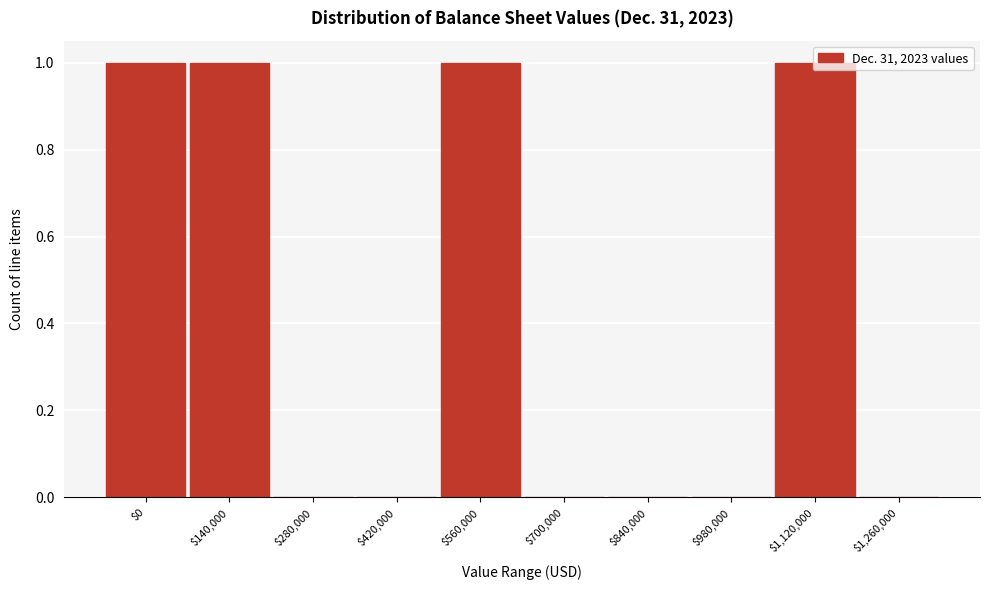

True or false: the data shows 1 at $560,000.

True